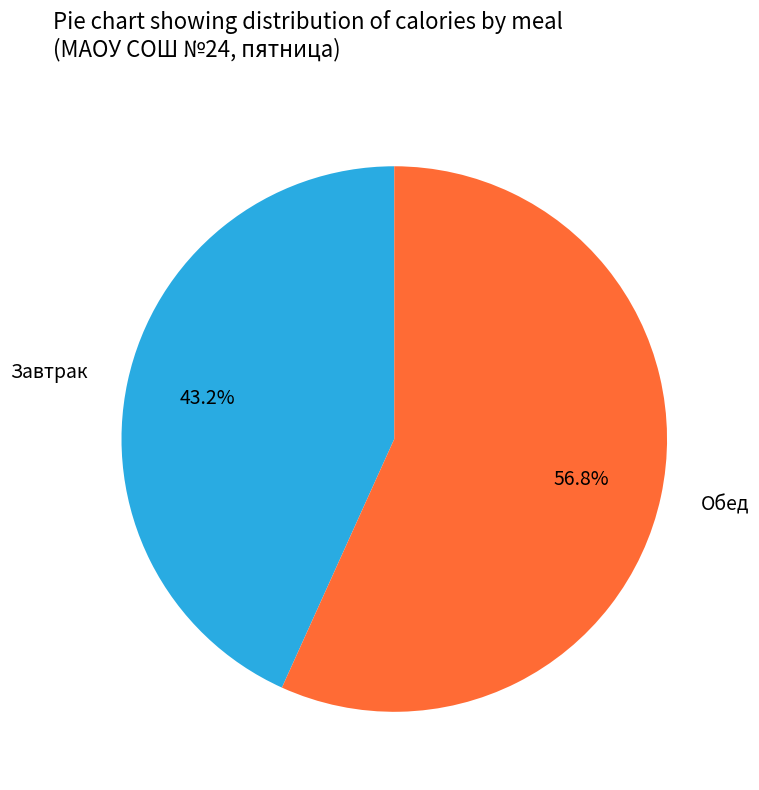

What percentage is the Завтрак slice, to the nearest percent?

43%